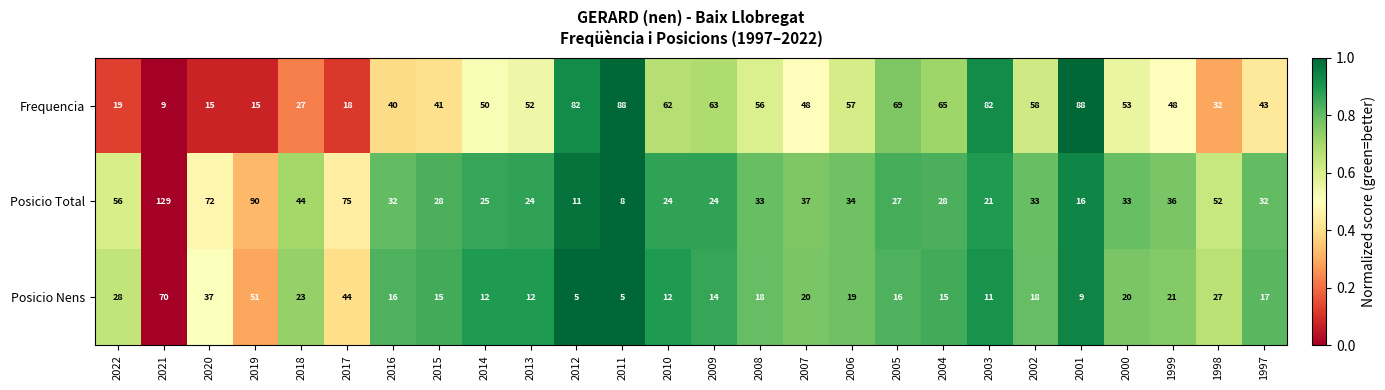

How many series are shown in this chart?

3